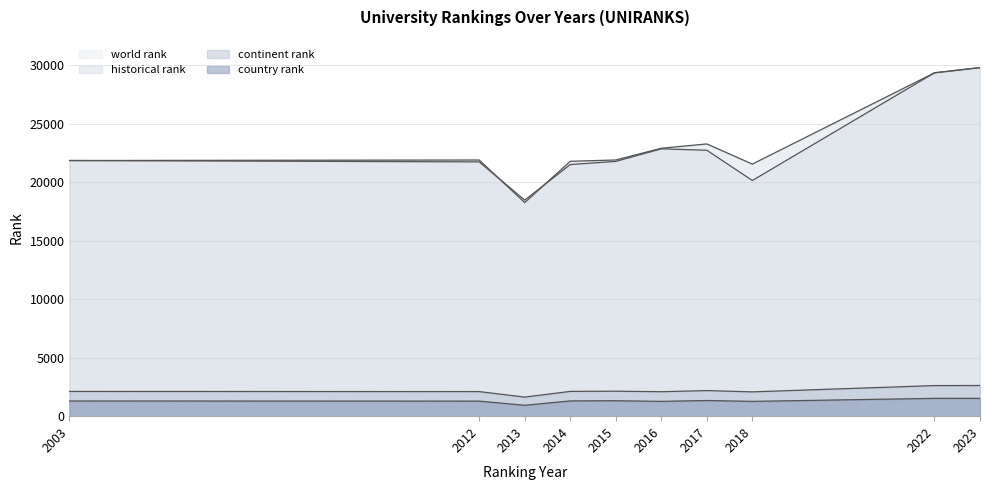

Is the value of historical rank at 2015 greater than the value of continent rank at 2022?

Yes